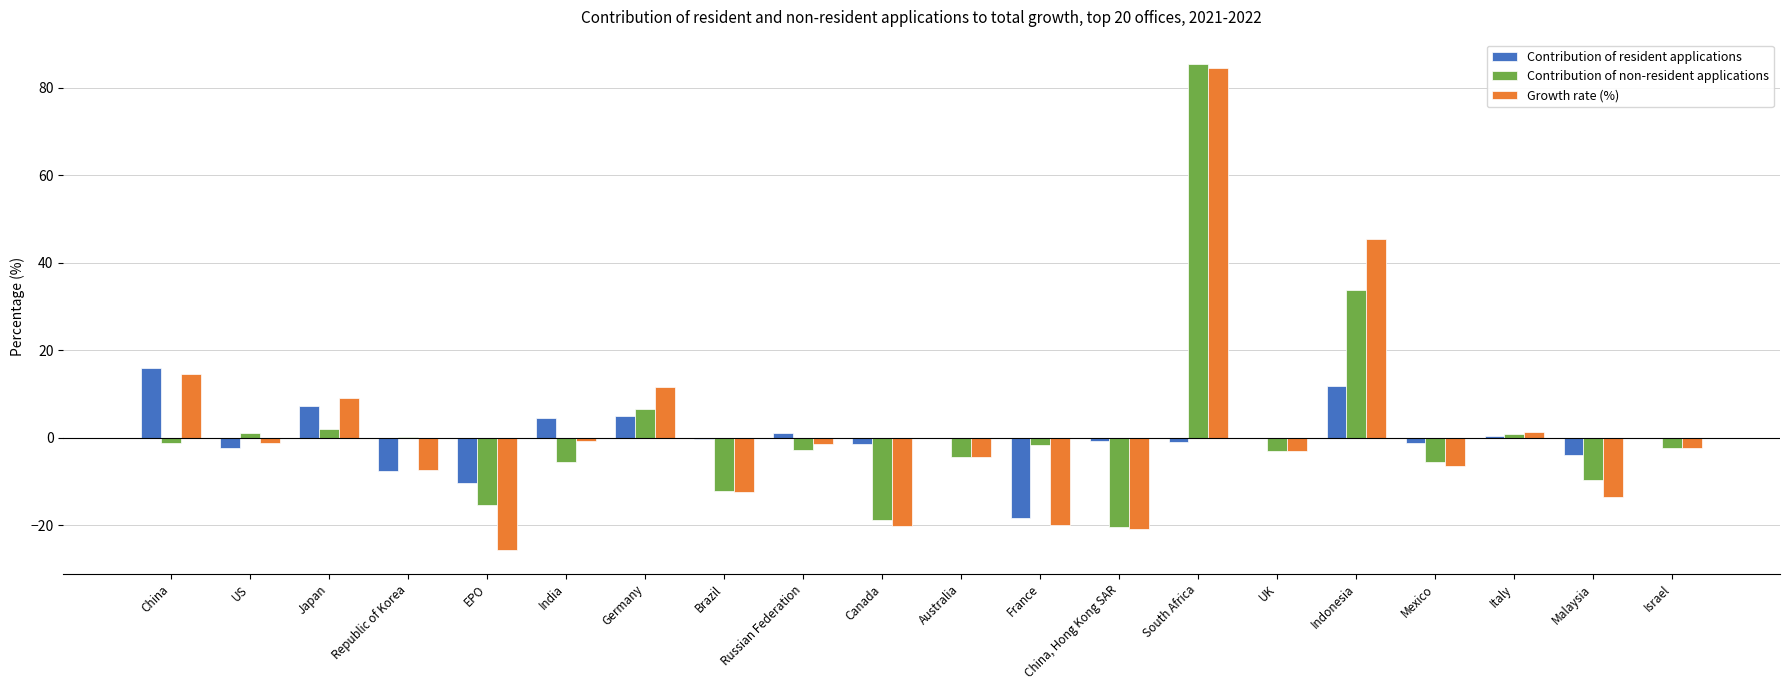

What is the greatest value displayed?

85.4